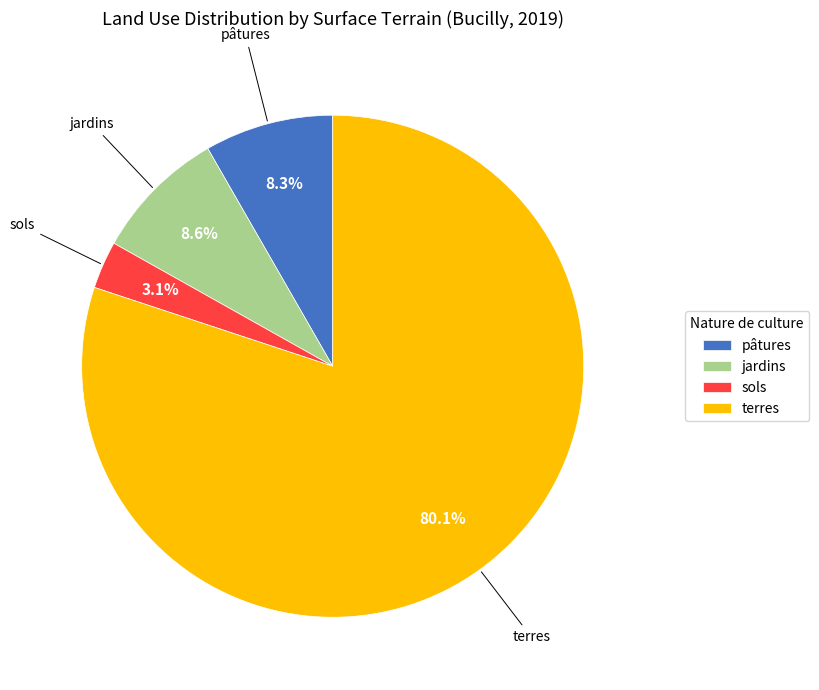

How many segments does this pie chart have?

4